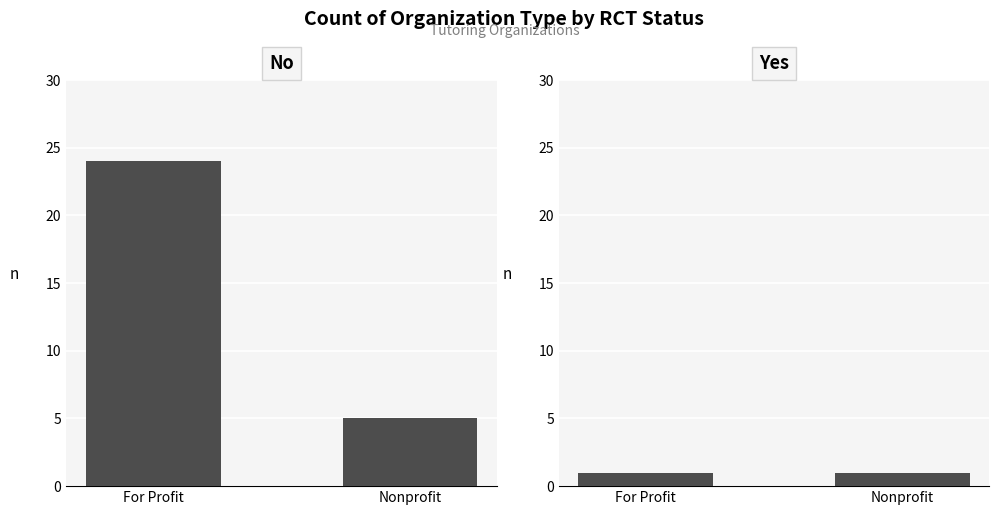

What is the highest value of the Yes series?

1